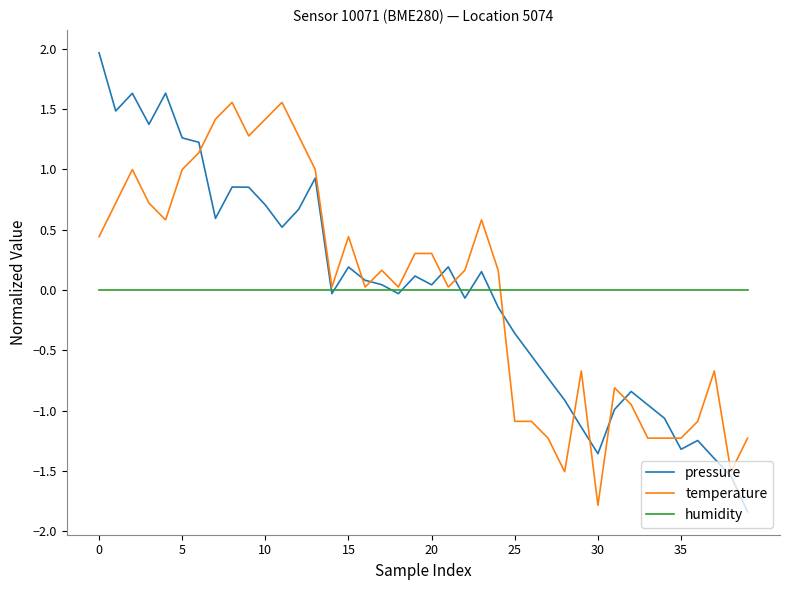

How many lines are shown in the chart?

3